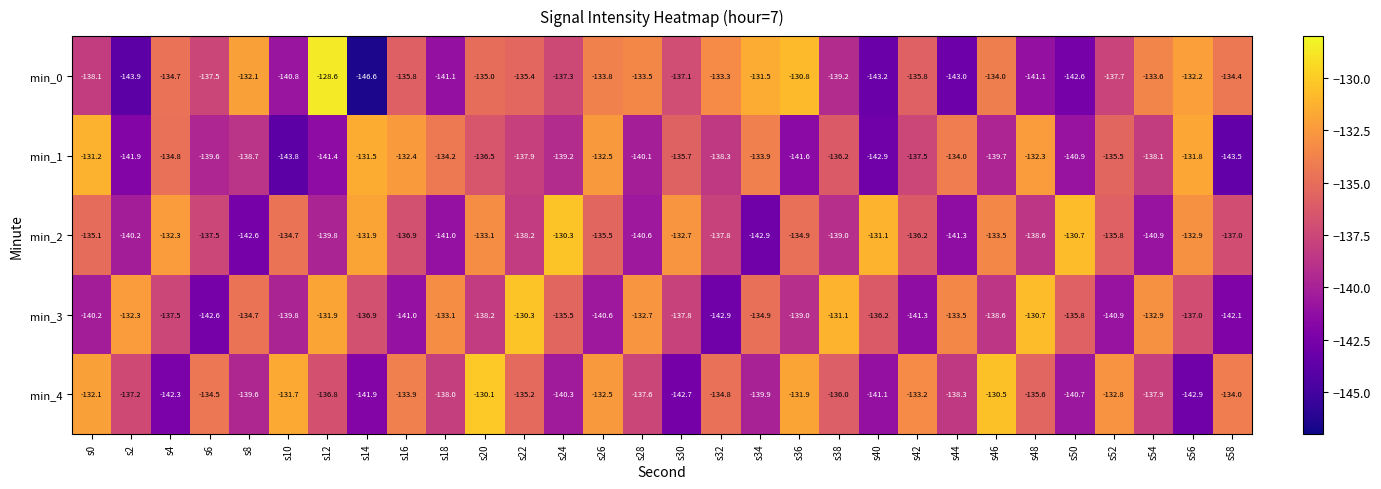

At s52, list the series in order from smallest to largest.

min_3, min_0, min_2, min_1, min_4